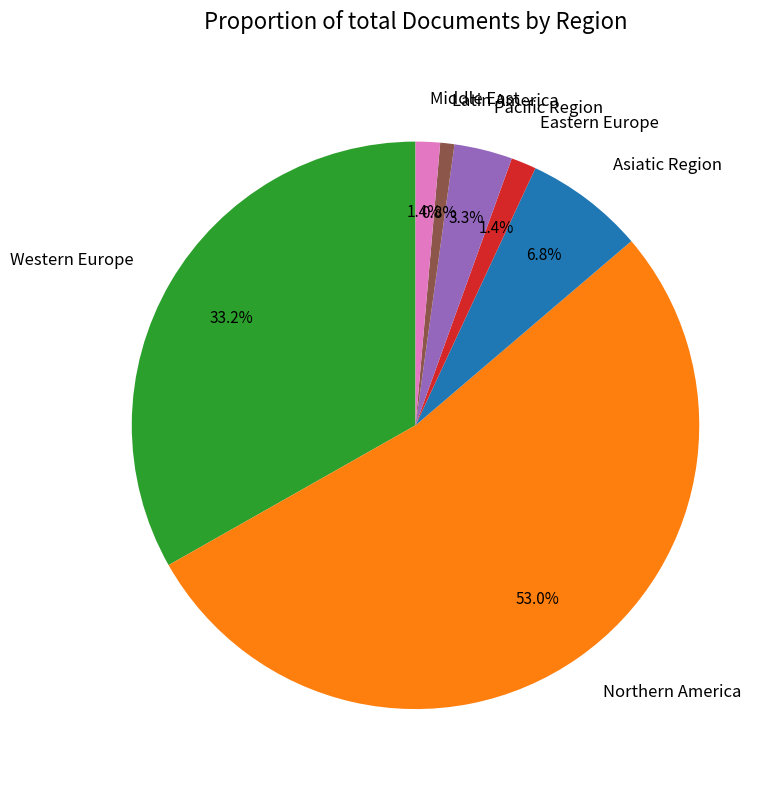

What is the majority slice?

Northern America